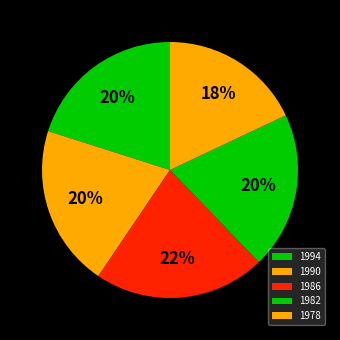

Does 1990 account for over 50% of the chart?

No